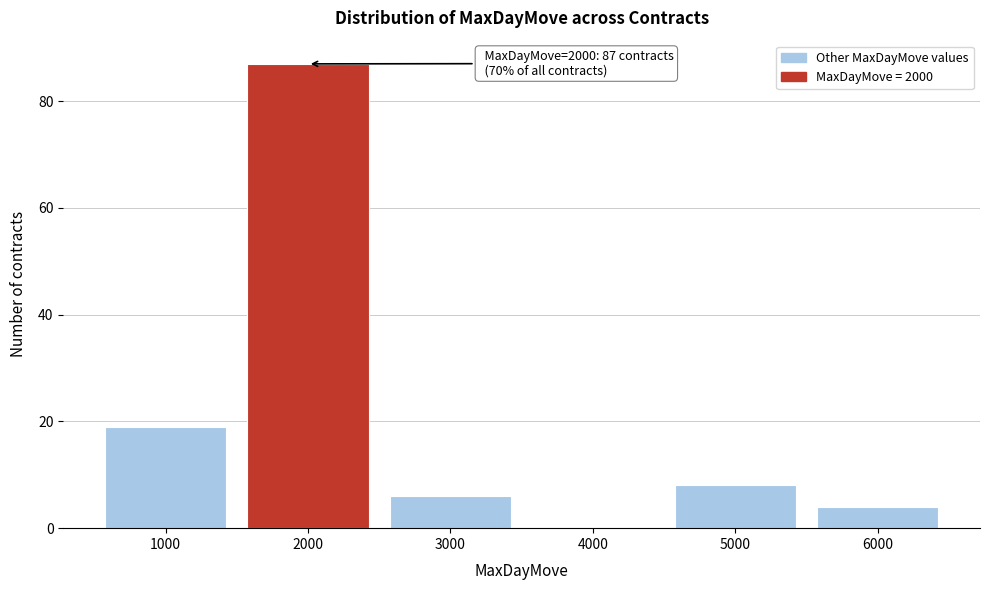

Reading left to right, what are all the values shown in this chart?

1000=19	2000=87	3000=6	4000=0	5000=8	6000=4